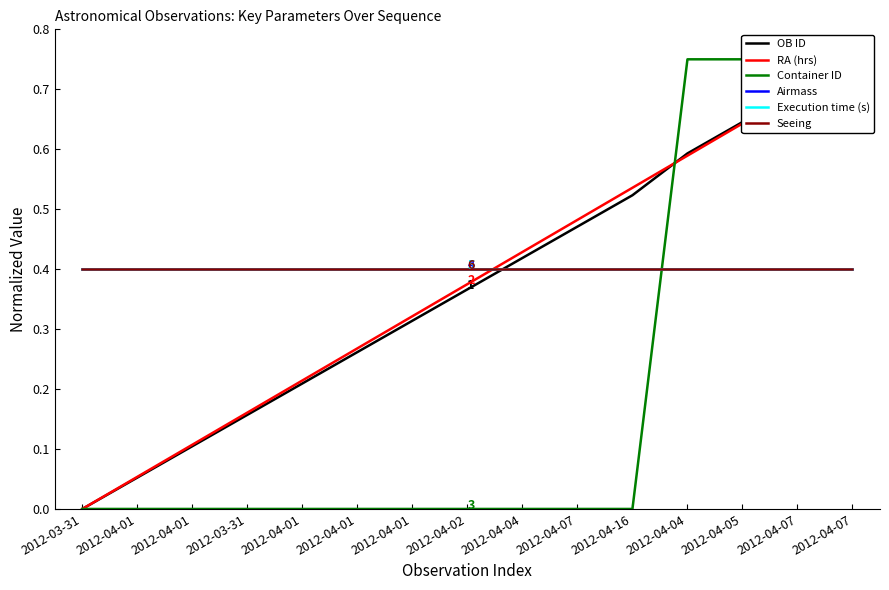

Which series has the largest range (max minus min)?

OB ID